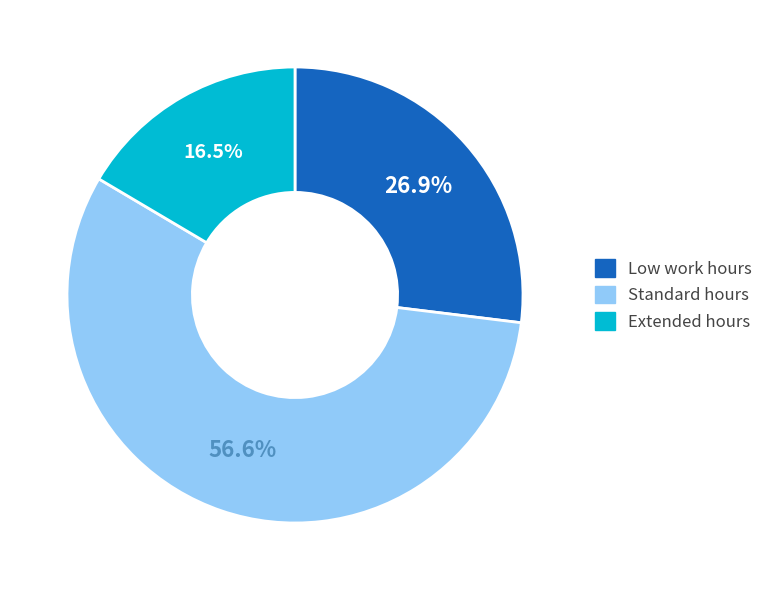

What percentage do Standard hours and Extended hours together represent?

73.1%